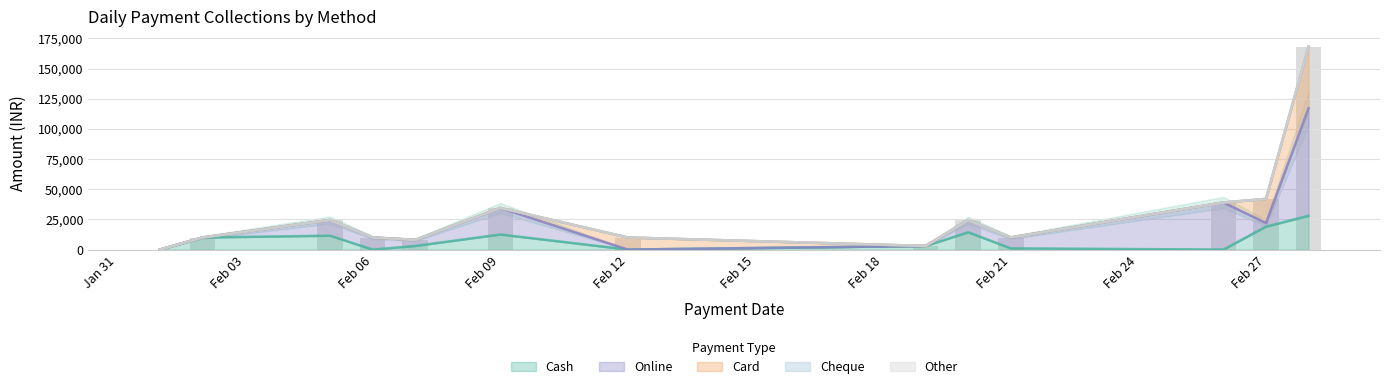

Is the value of Other at 28-02-2024 greater than the value of Card at 02-02-2024?

No